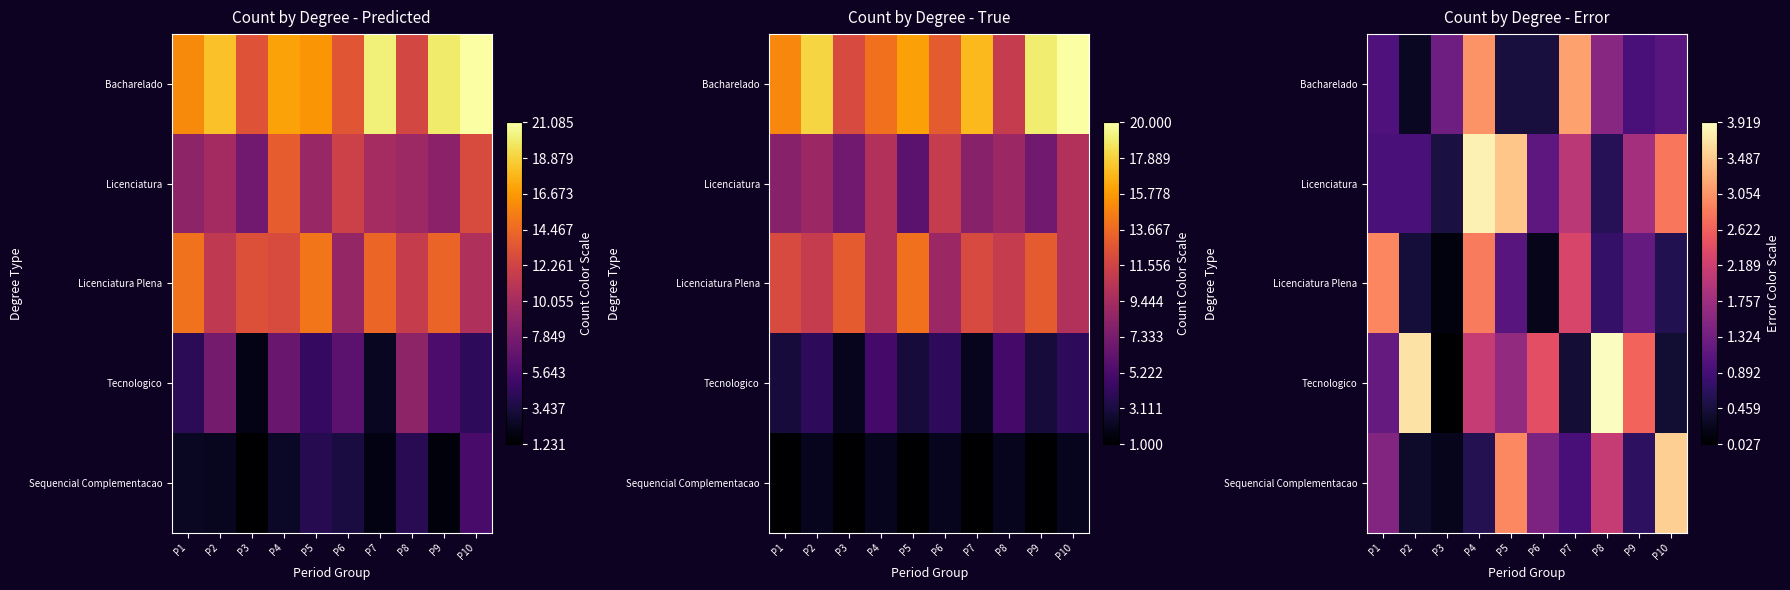

What is the approximate value of Bacharelado at P6?

0.5